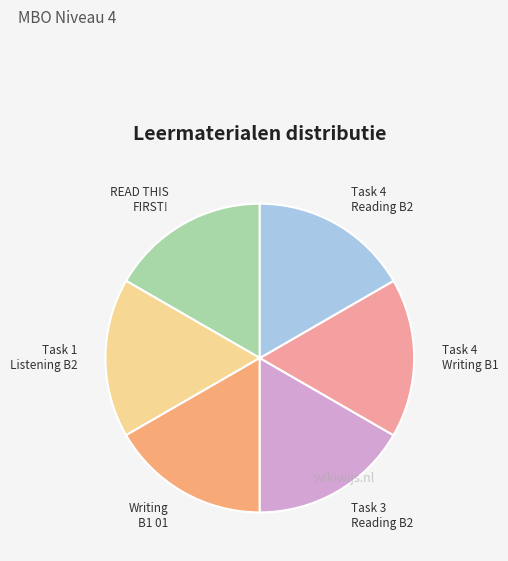

What is the ratio of the value at Task 1 Listening B2 to the value at Writing B1 01?

1.0